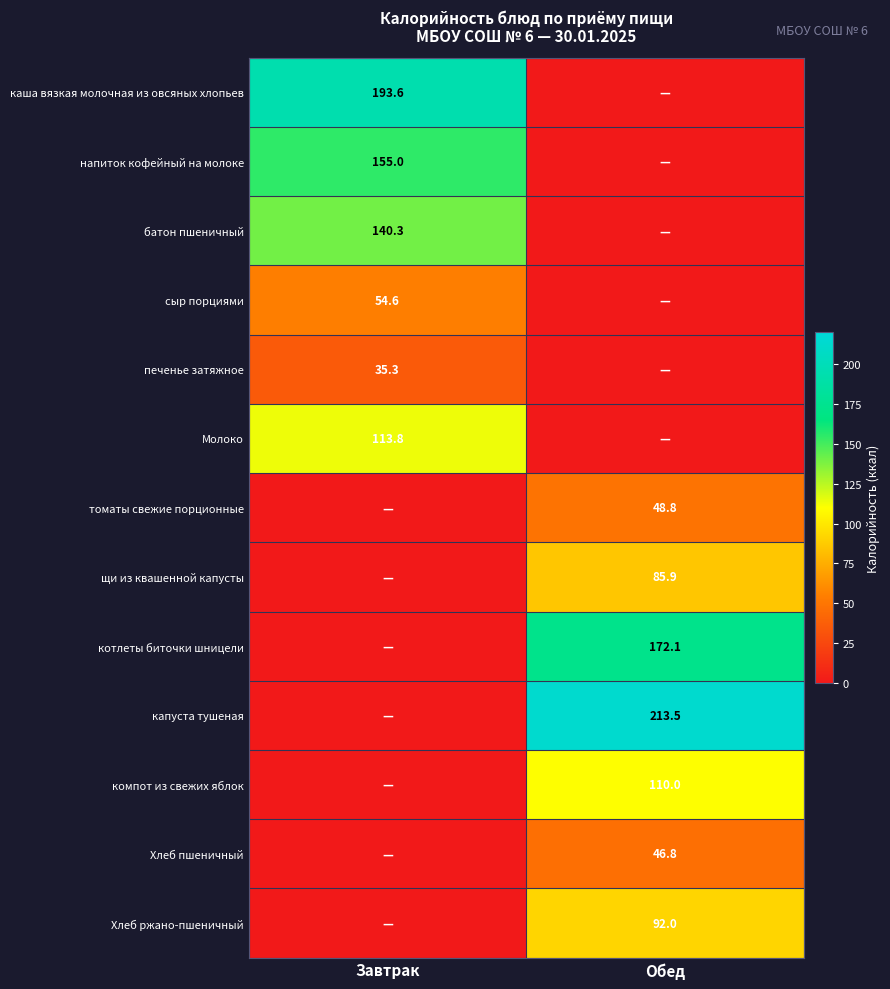

Is the value of Хлеб ржано-пшеничный at Обед greater than the value of напиток кофейный на молоке at Завтрак?

No